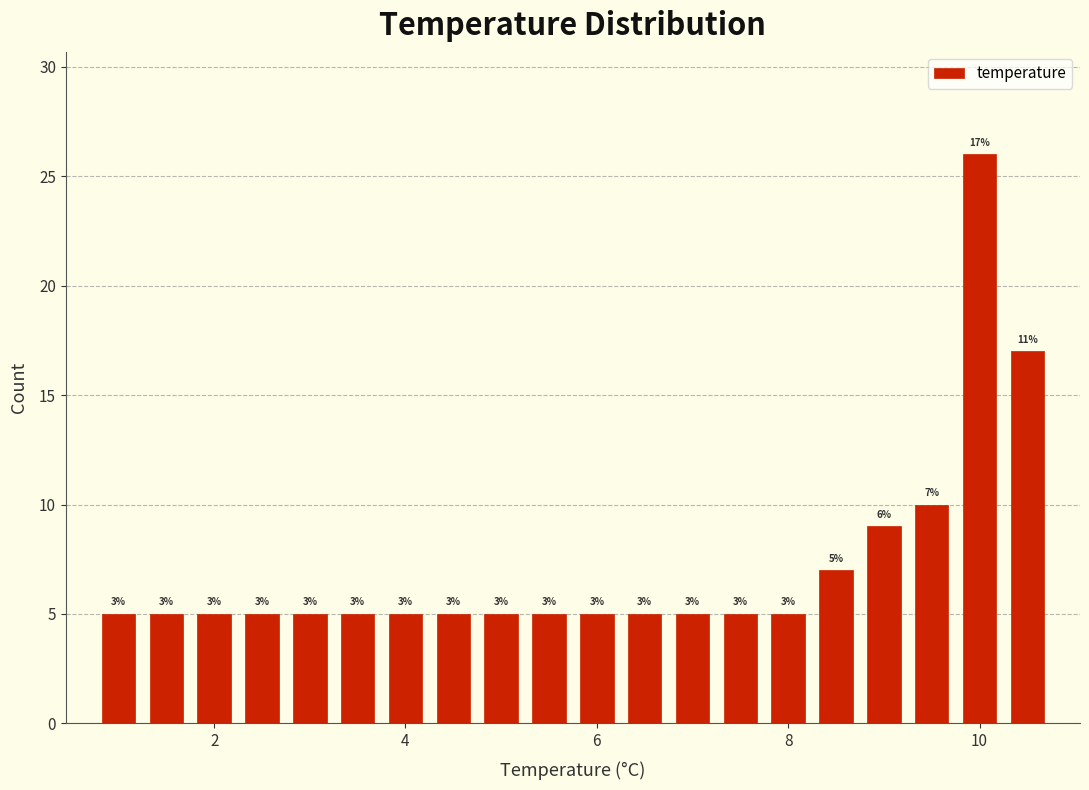

Read against the x-axis, roughly where is the centre of the tallest bar?

10.0